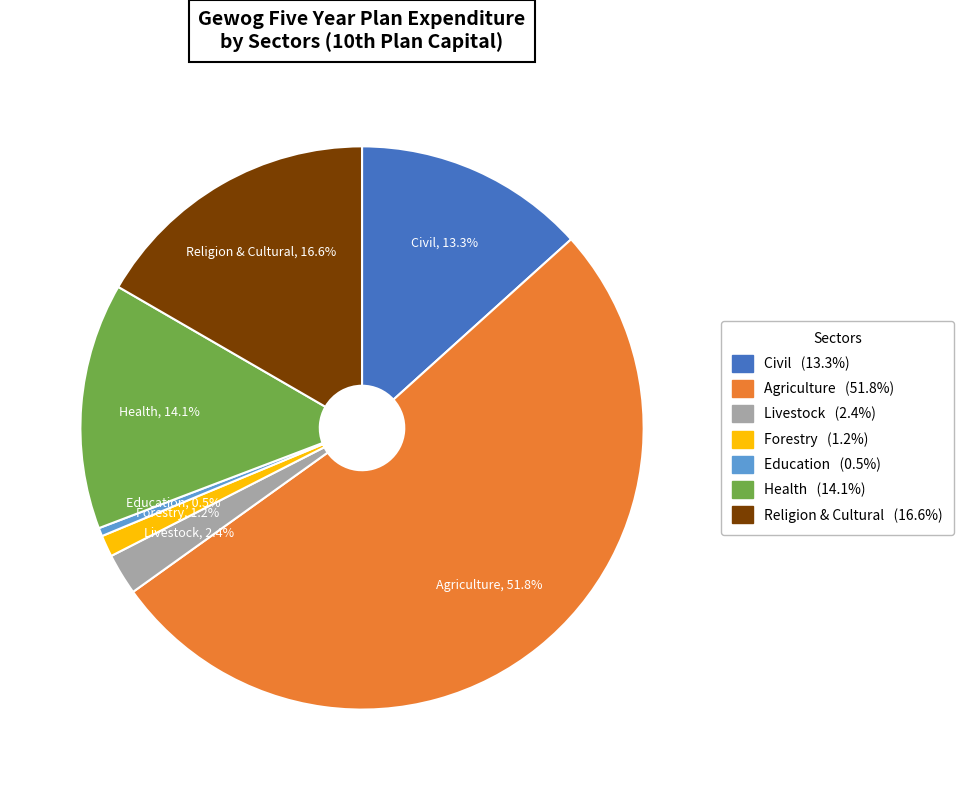

To the nearest percent, what is the combined percentage of Religion & Cultural and Livestock?

19%